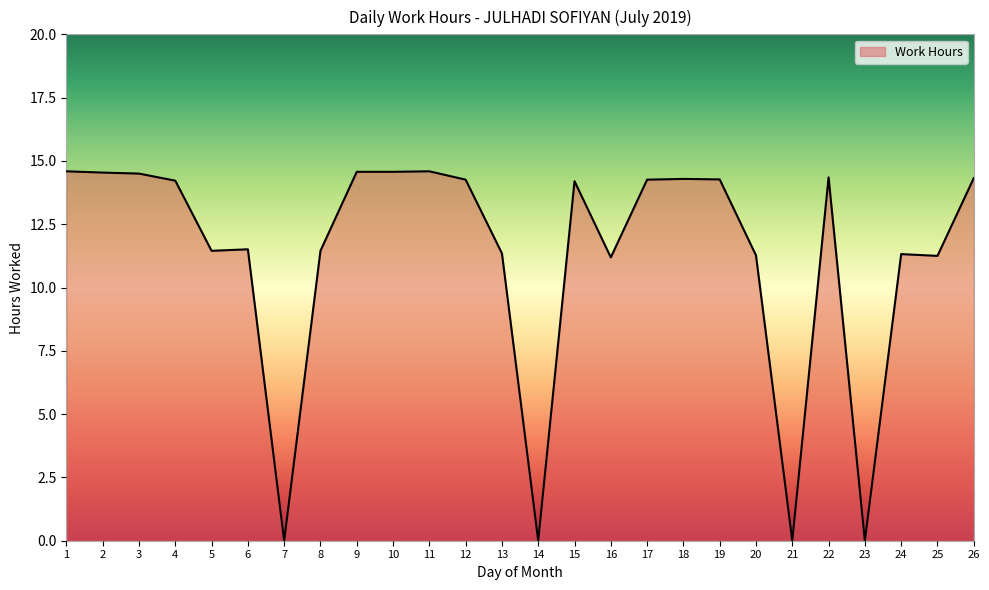

How many lines are shown in the chart?

1